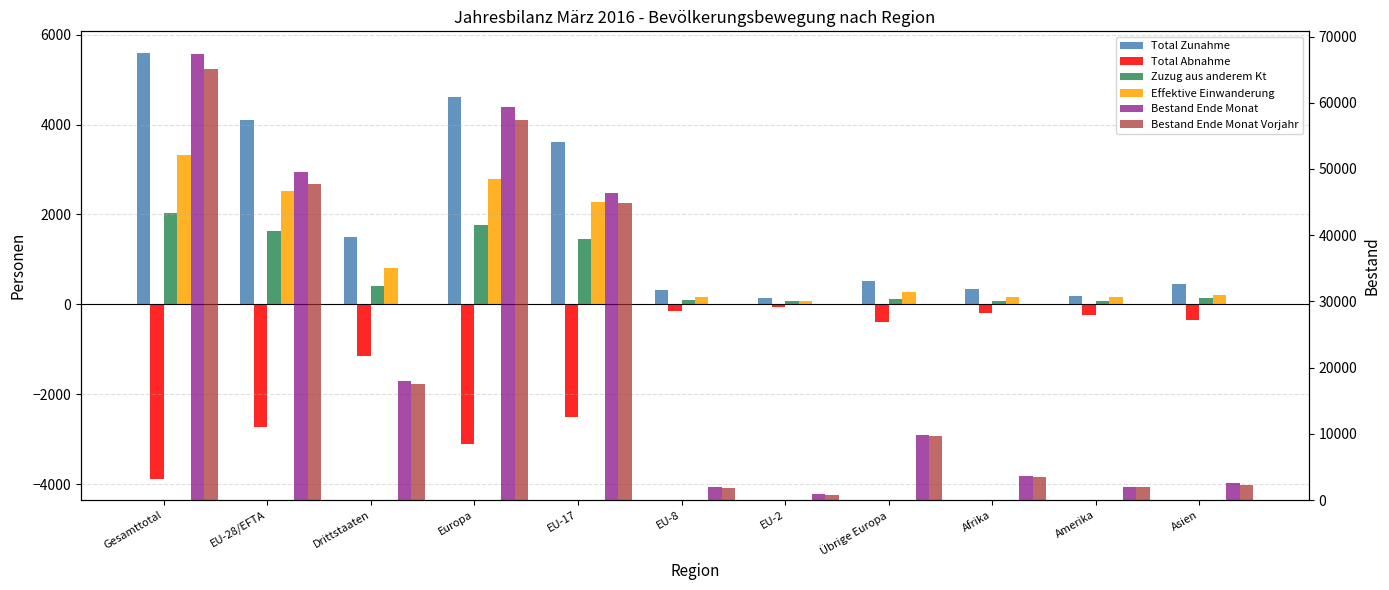

What is the difference between the Total Abnahme values at Amerika and Asien?

110